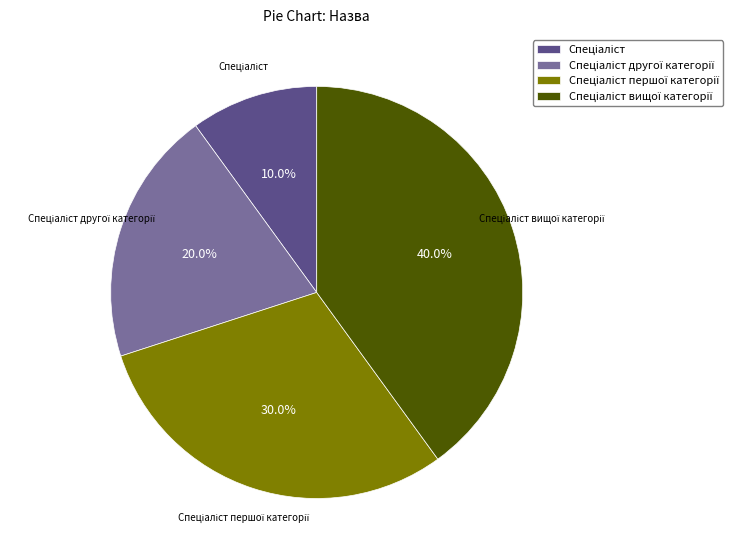

To the nearest percent, what is the difference between the largest and smallest slice percentages?

30%